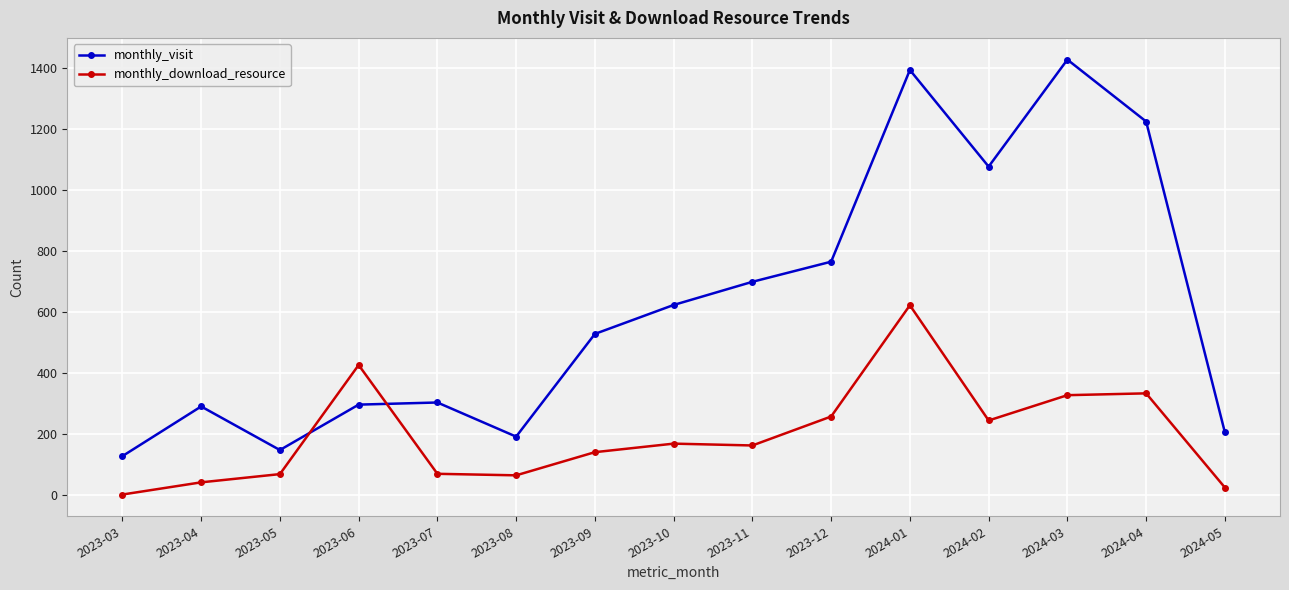

At 2024-01, list the series in order from smallest to largest.

monthly_download_resource, monthly_visit